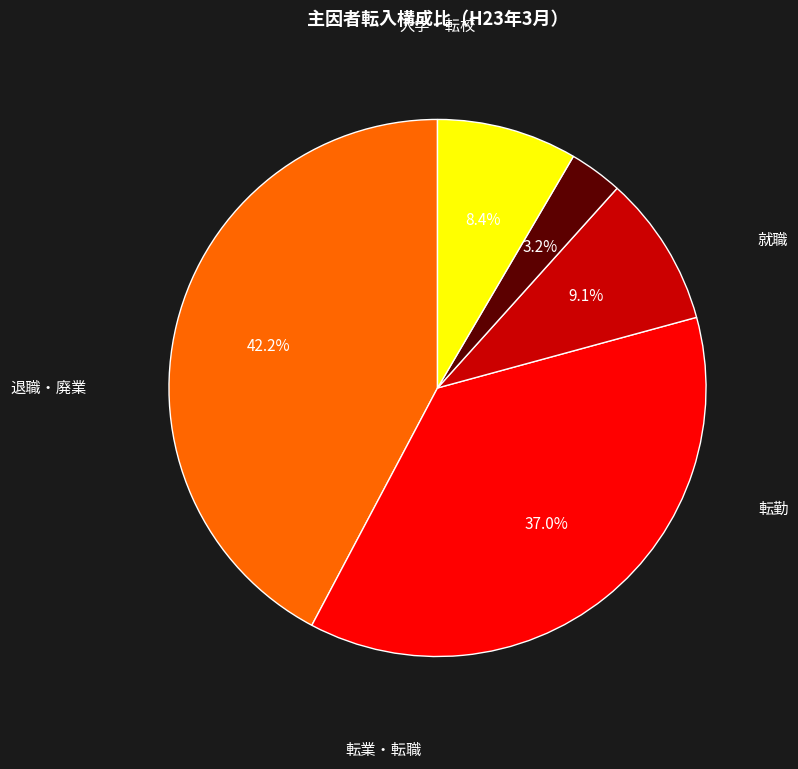

Is there any slice that represents more than half of the pie?

No